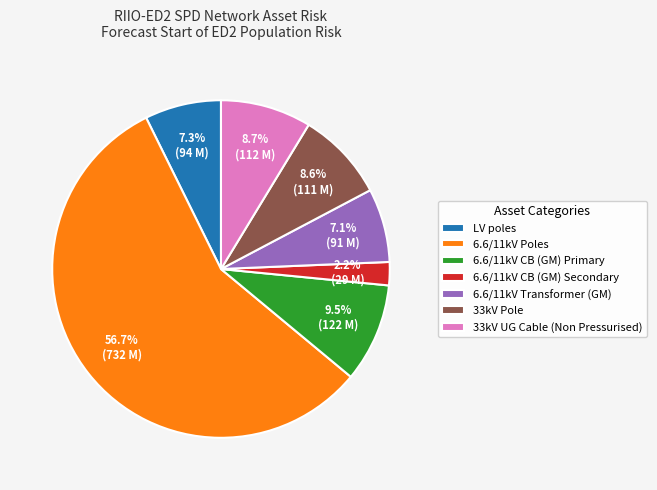

Is 33kV UG Cable (Non Pressurised) the majority of the pie?

No